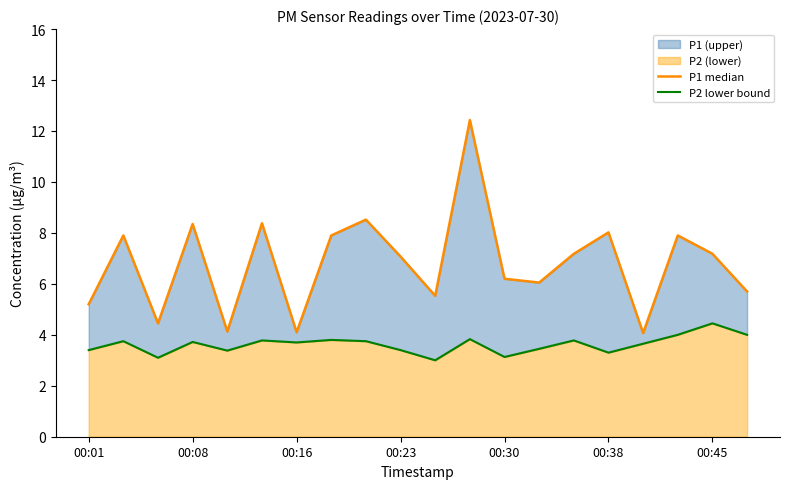

At which label is P2 lower bound closest to 3?

10